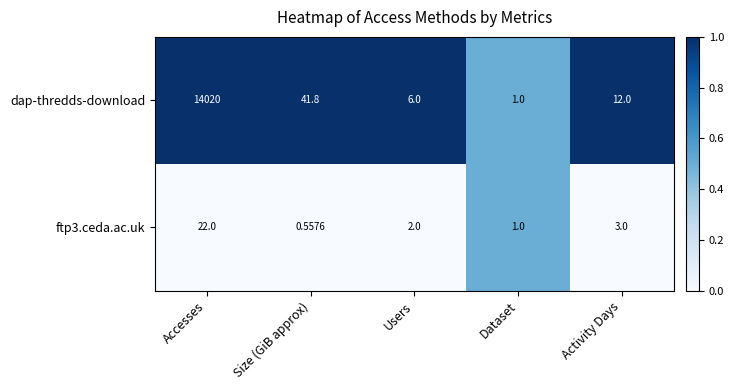

List the labels in order of dap-thredds-download value, largest first.

Accesses, Size (GiB approx), Activity Days, Users, Dataset